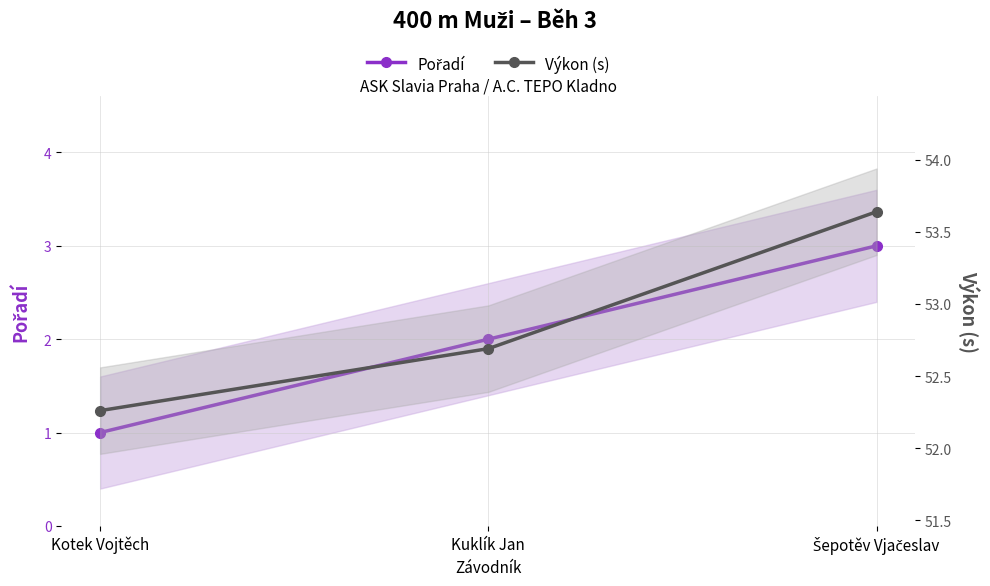

Count the Pořadí values in the range 1 to 3.

3